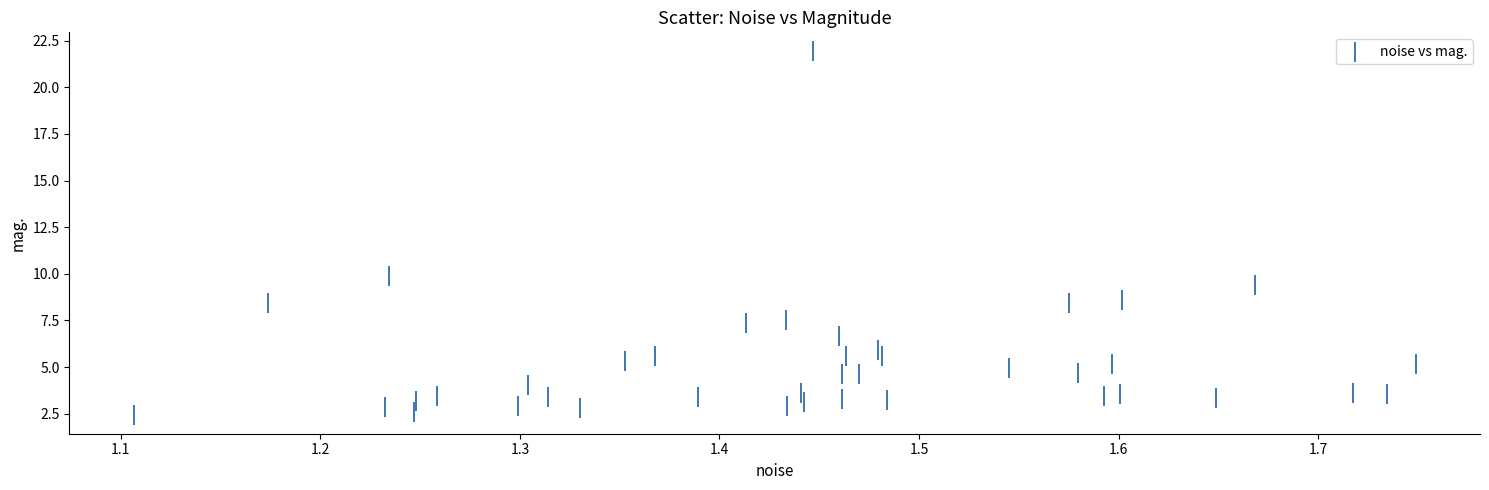

What is the range of X values (max minus min)?

0.6